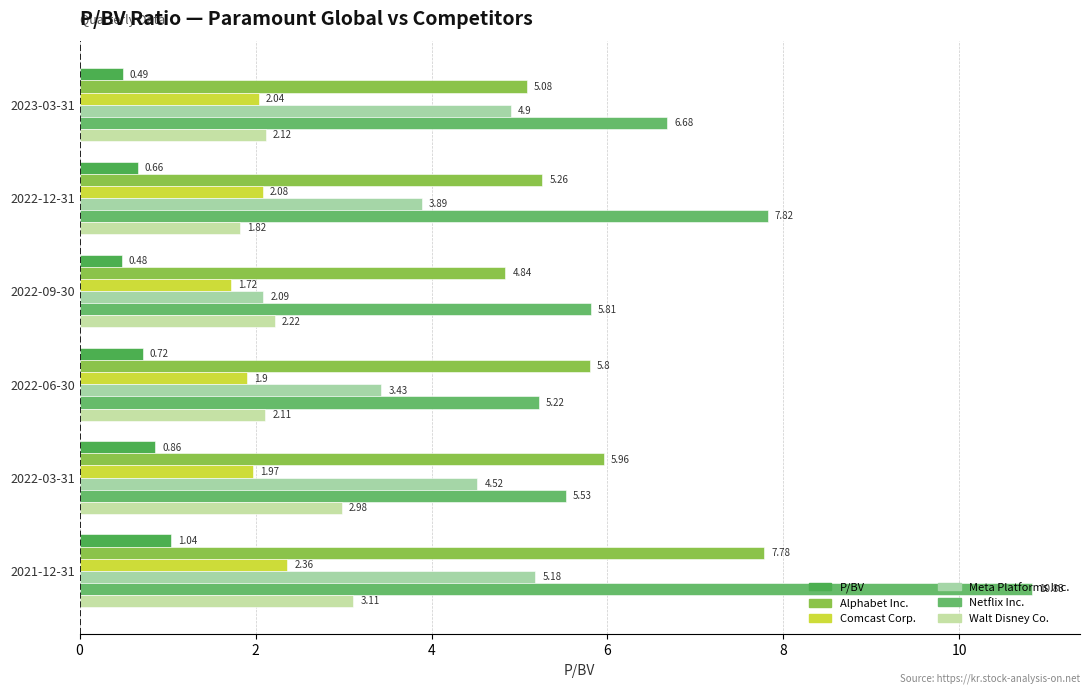

Count the number of data series in this chart.

6